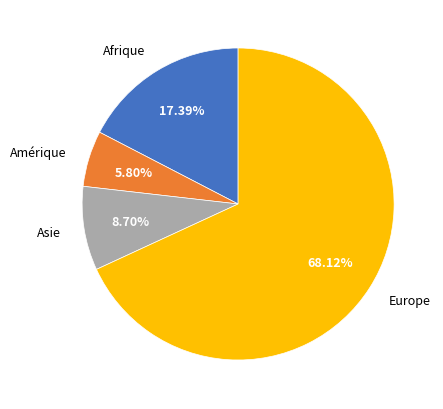

What portion of the pie excludes Amérique?

94.2%